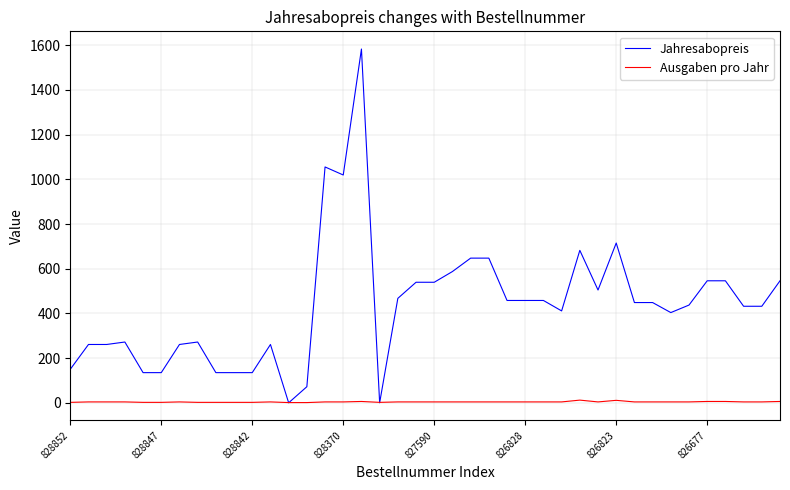

Rank the series by their average value, from highest to lowest.

Jahresabopreis, Ausgaben pro Jahr